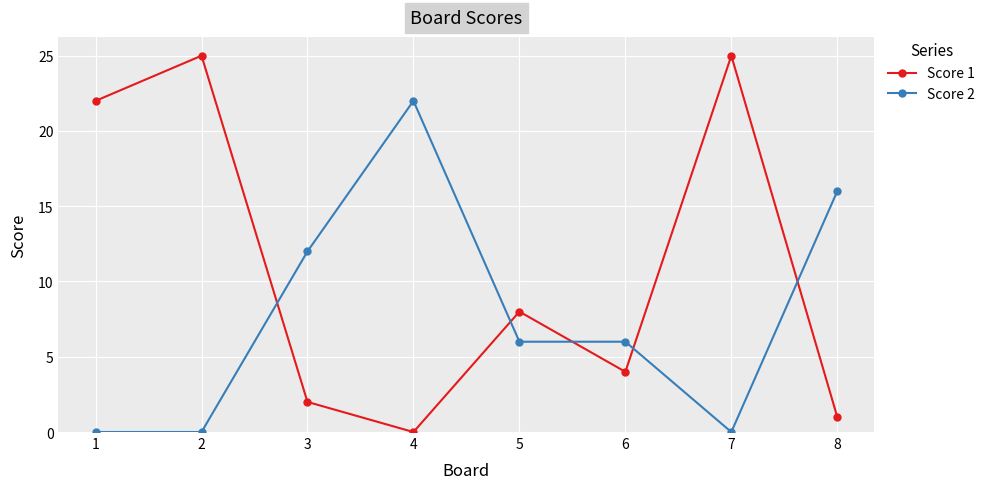

How many interior local peaks does the Score 1 series have?

3